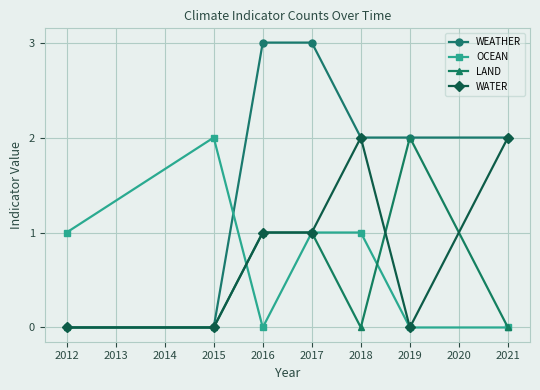

What is the highest value of the WATER series?

2